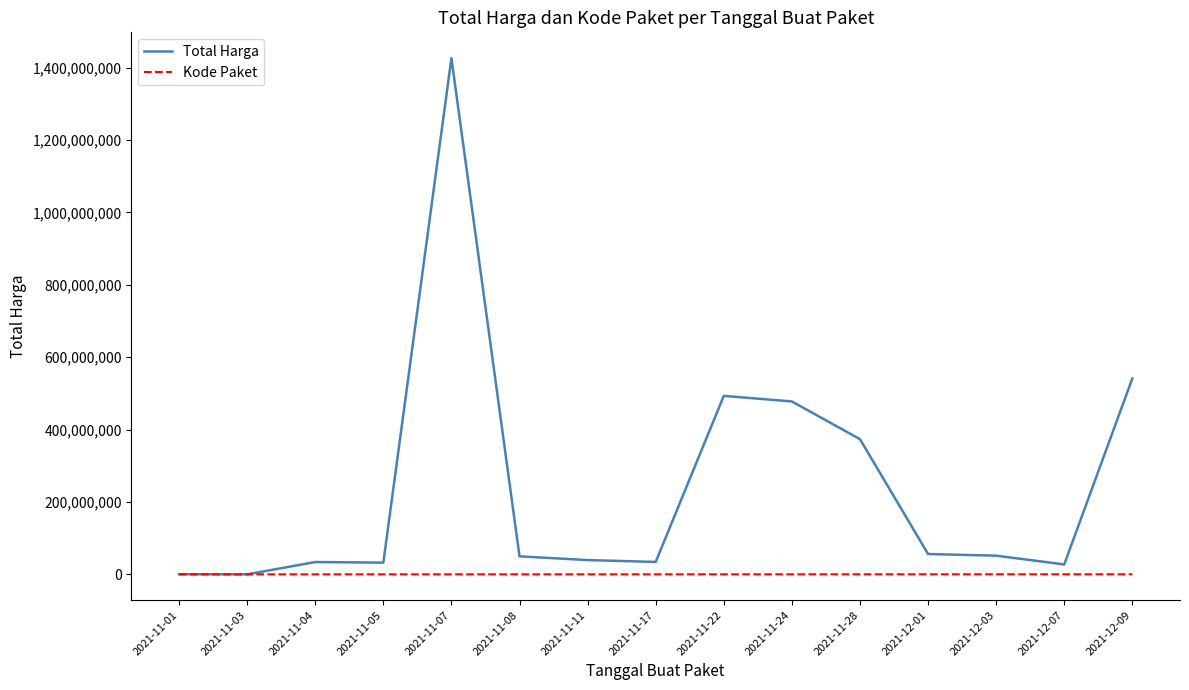

Rank the series by their average value, from highest to lowest.

Total Harga, Kode Paket